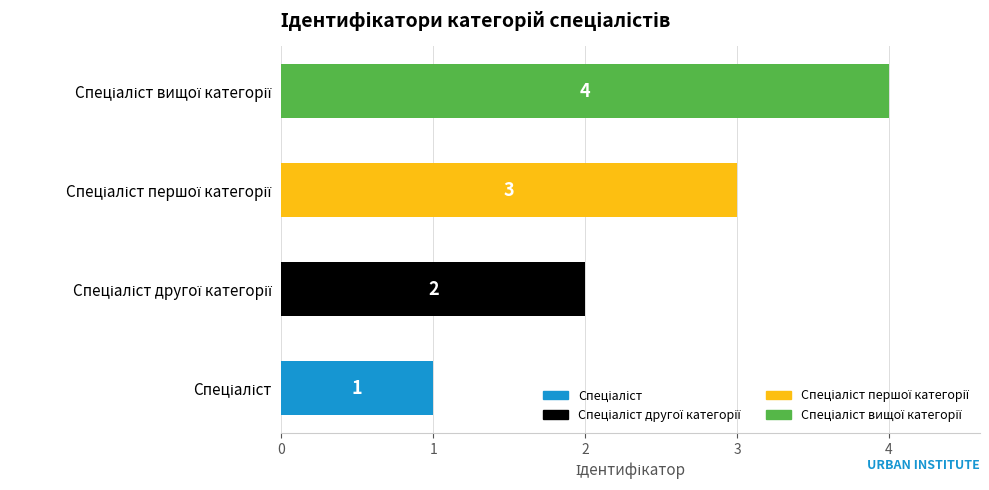

What is the sum of all values?

10